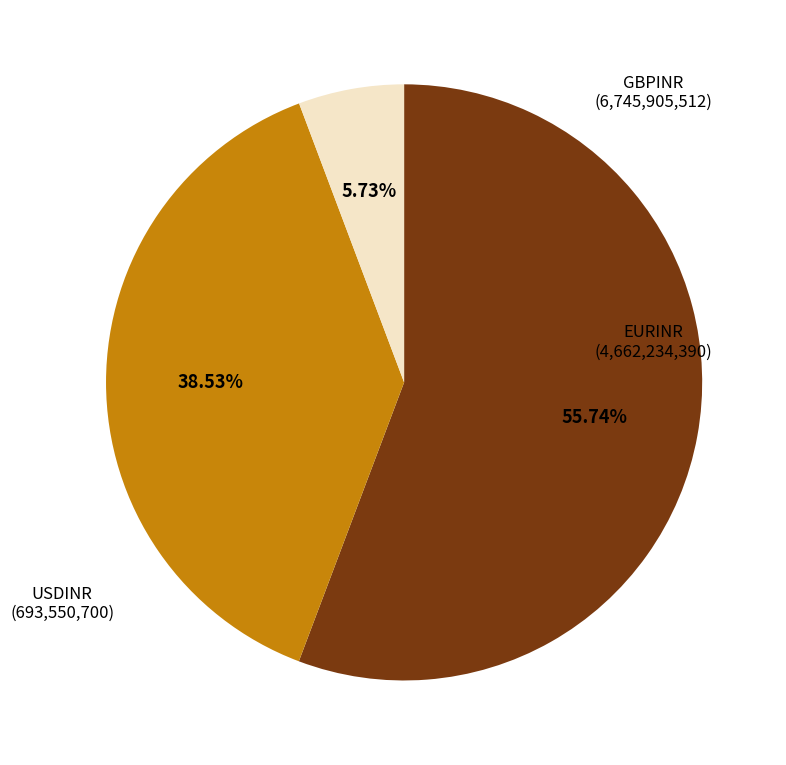

Is there any slice that represents more than half of the pie?

Yes